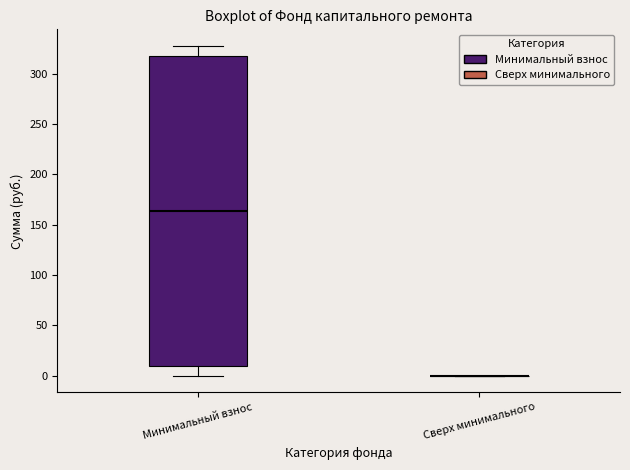

Comparing the boxes themselves (not the whiskers), which one is the tallest?

Минимальный взнос